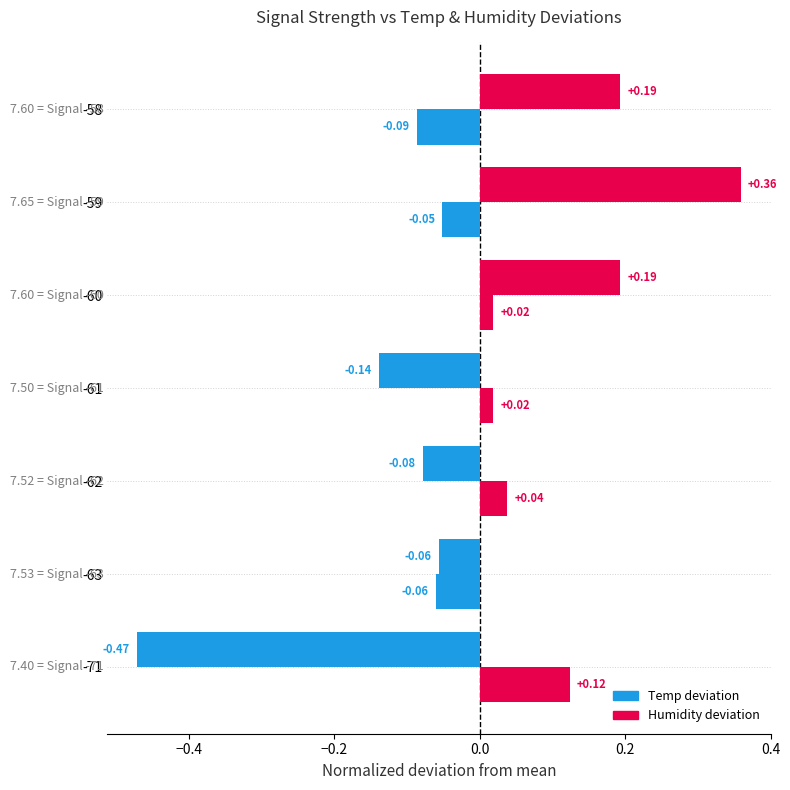

Which series has the largest total across all categories?

Humidity deviation